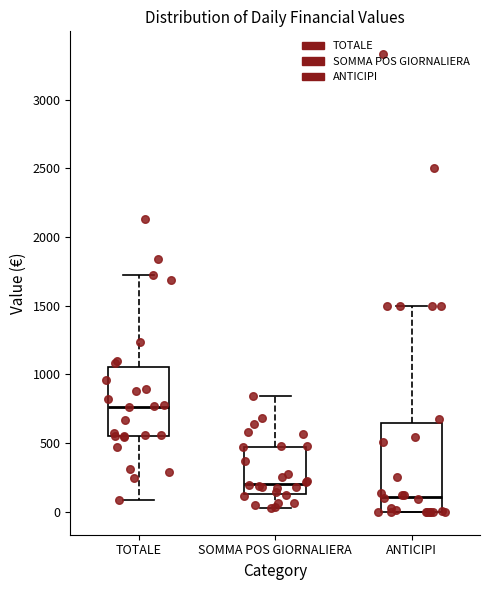

Reading left to right, transcribe this box plot: for each box, give where its median line is, the range the box spans, and where its two whiskers end, as read against the y-axis. The values are not printed on the chart, so give them approximately, as read against the axis.

TOTALE: median 750, box 550 to 1050, whiskers 100 to 1700
SOMMA POS GIORNALIERA: median 200, box 150 to 450, whiskers 50 to 850
ANTICIPI: median 100, box 0 to 650, whiskers 0 to 1500